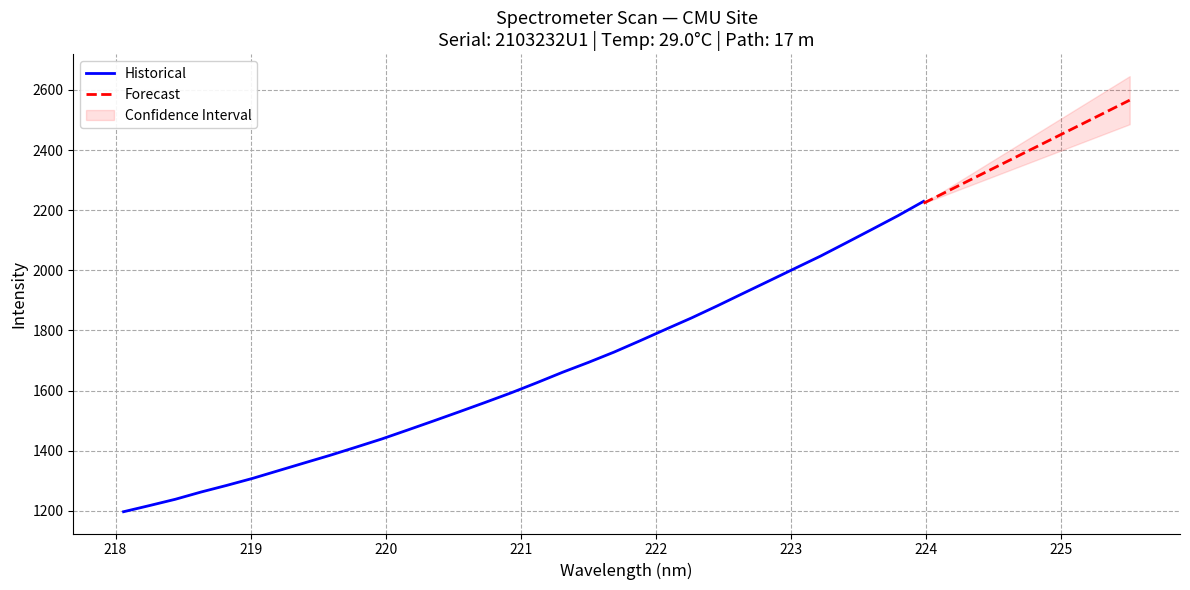

At which label does the data first exceed 1626?

221.1174